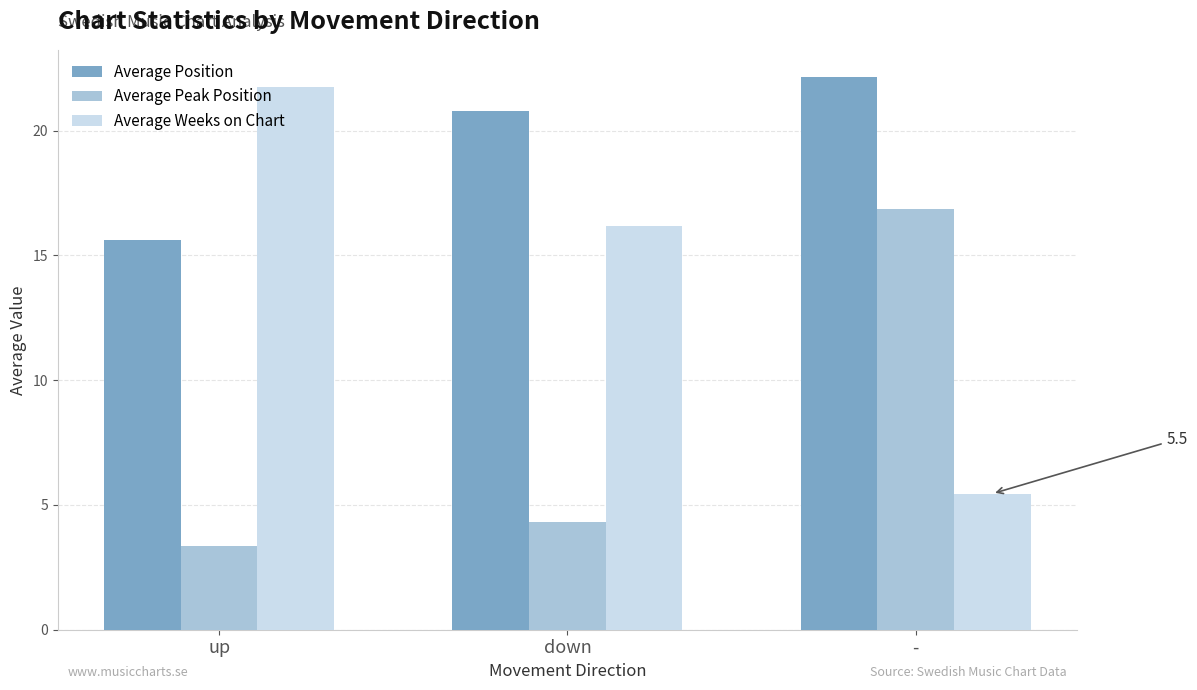

What is the label of the 1st bar from the right?

-